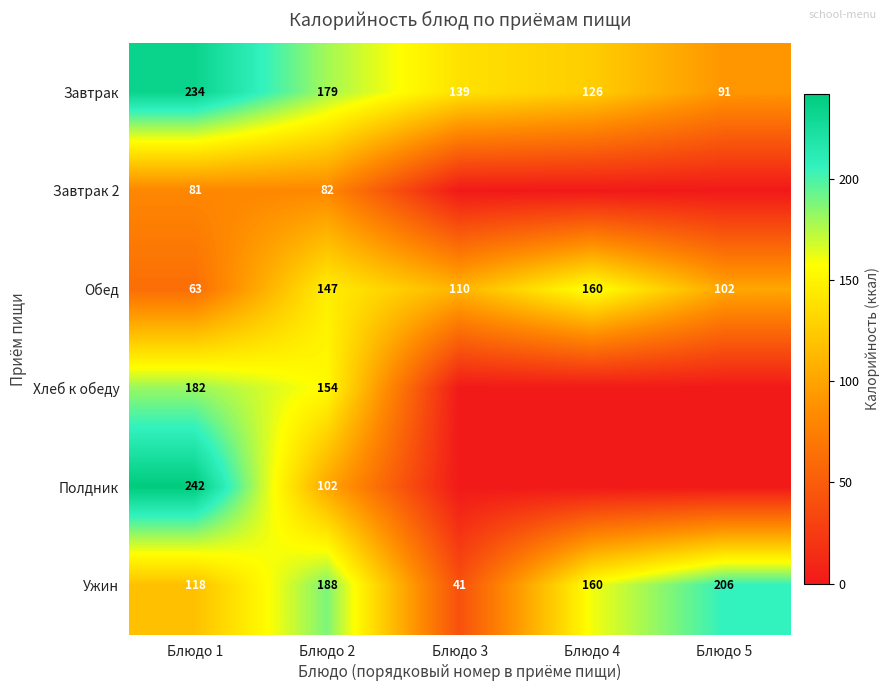

At Блюдо 1, list the series in order from smallest to largest.

Обед, Завтрак 2, Ужин, Хлеб к обеду, Завтрак, Полдник